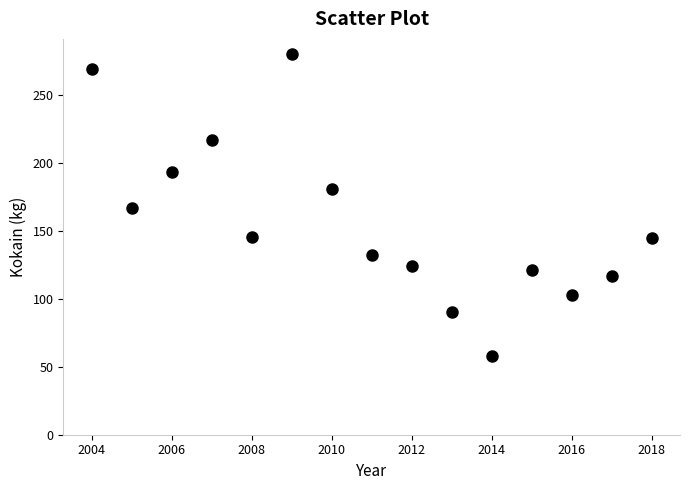

What is the range of X values (max minus min)?

14.0